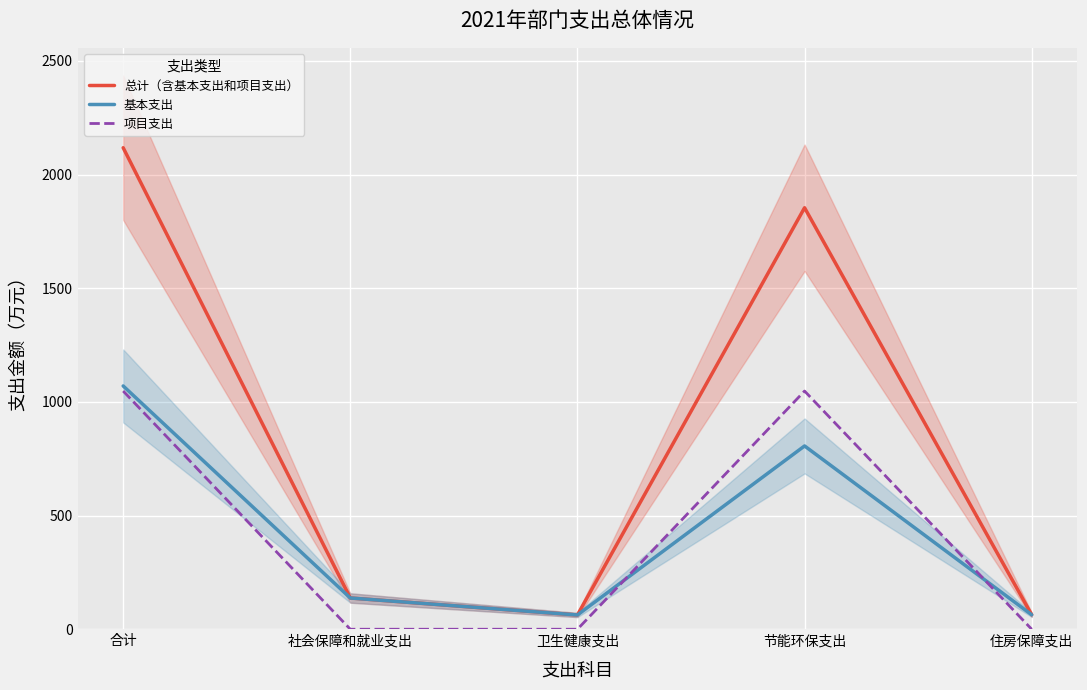

Is the value of 项目支出 at 社会保障和就业支出 greater than the value of 总计（含基本支出和项目支出） at 住房保障支出?

No